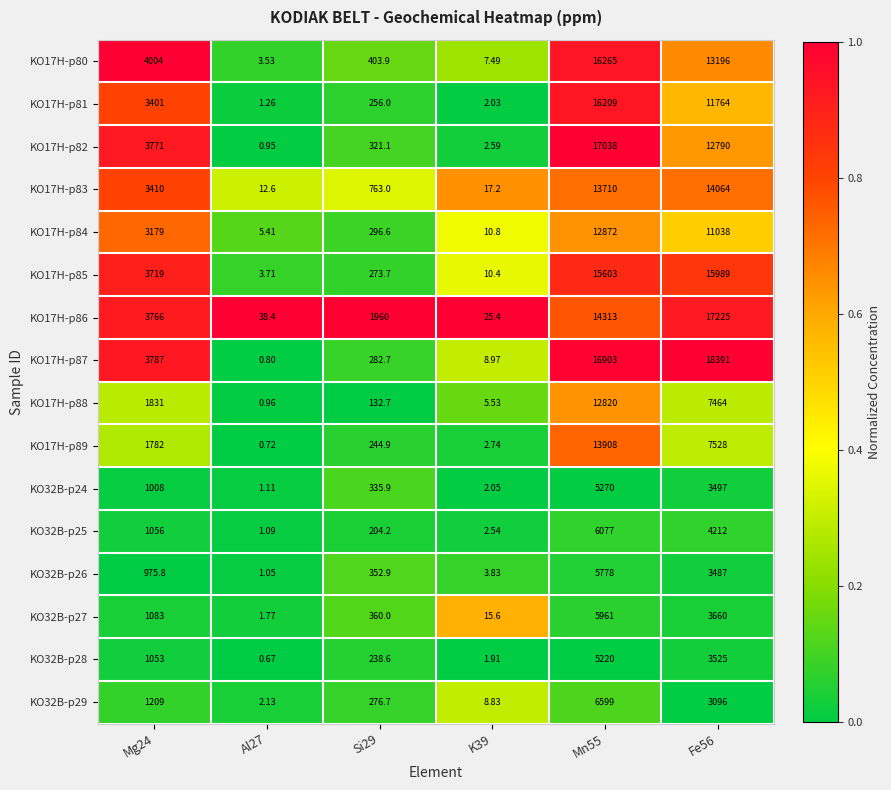

Is the value of KO32B-p24 at K39 greater than the value of KO17H-p80 at Mg24?

No